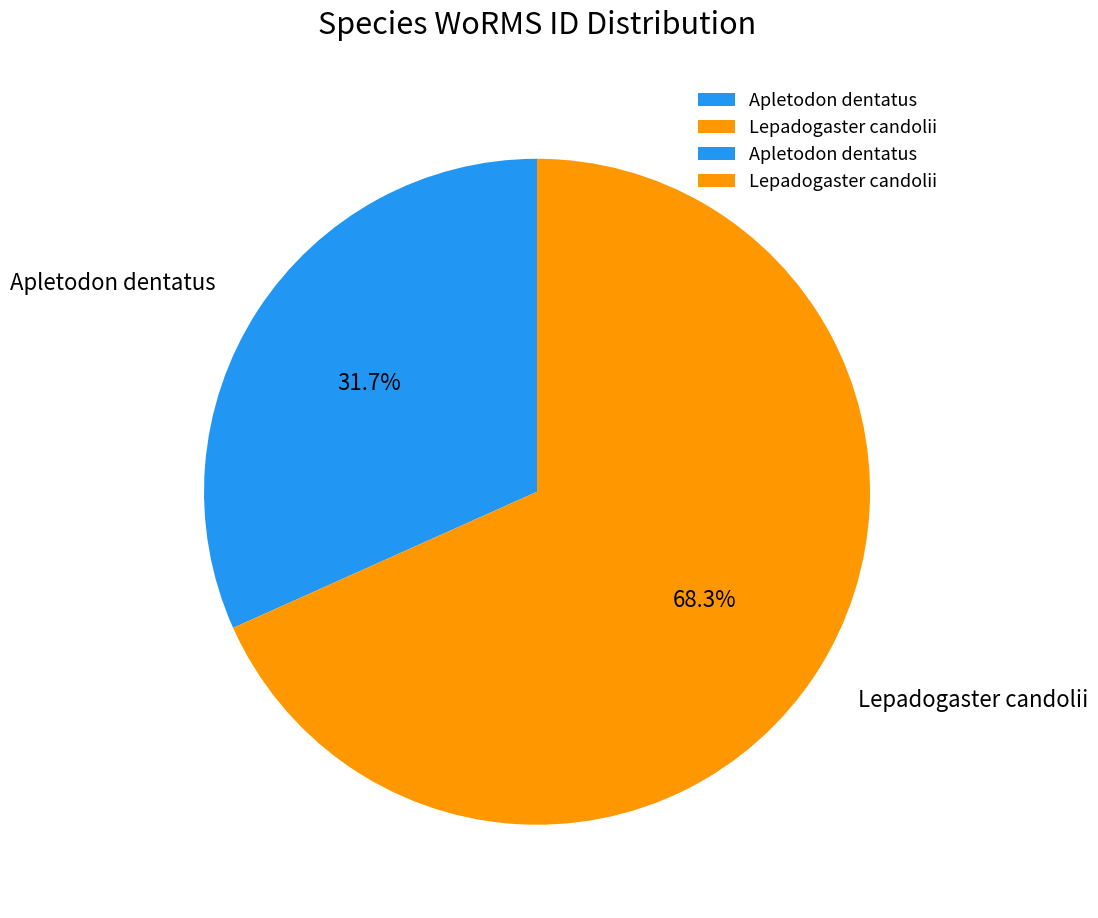

Is it true that Lepadogaster candolii is 60% of the pie?

False